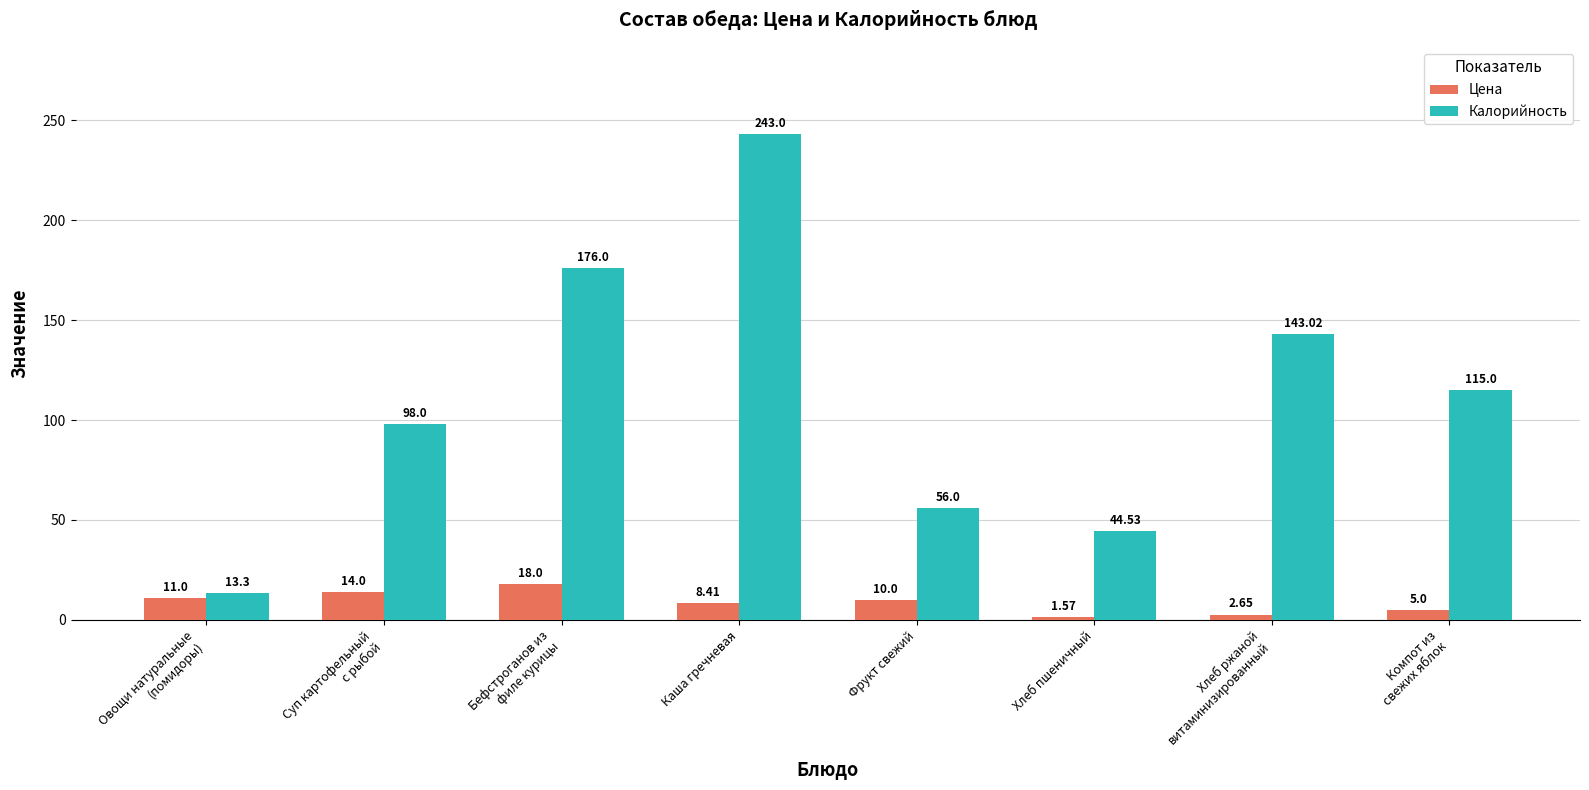

At which label does Цена reach its minimum?

Хлеб пшеничный